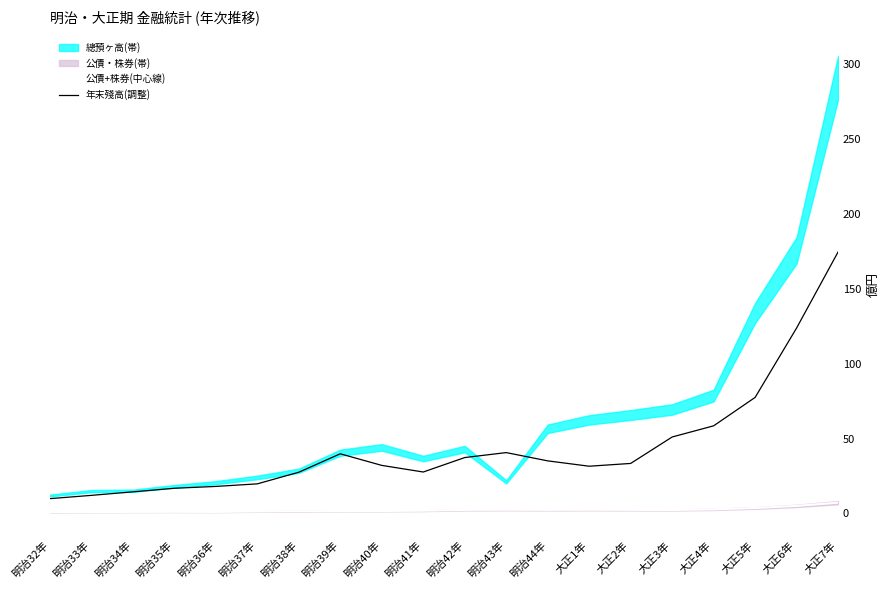

At which category does 年末殘高(調整) reach its first local valley?

明治41年